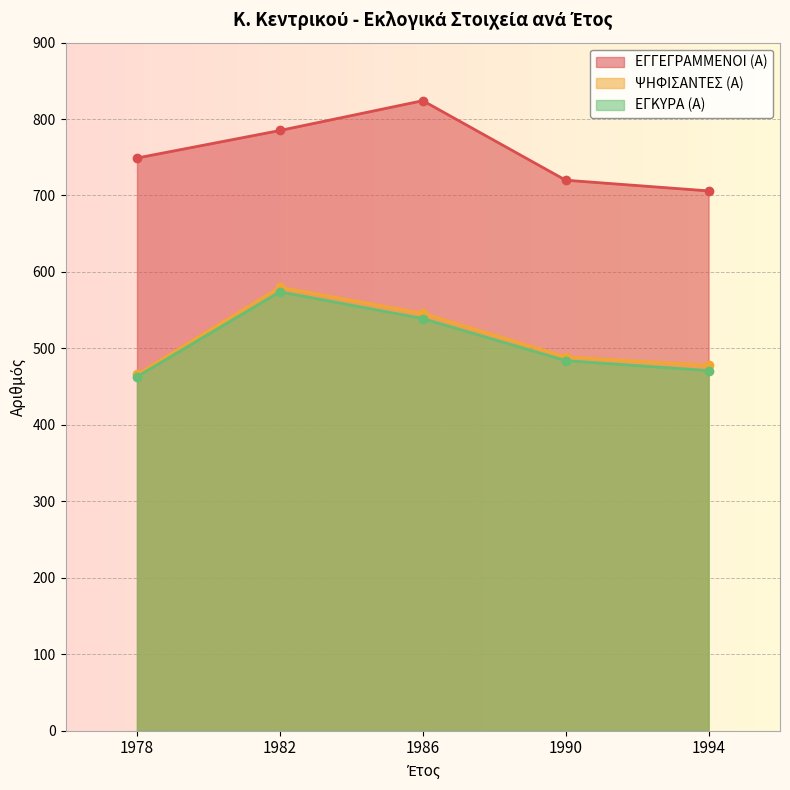

Which label corresponds to the largest value in the chart?

1986